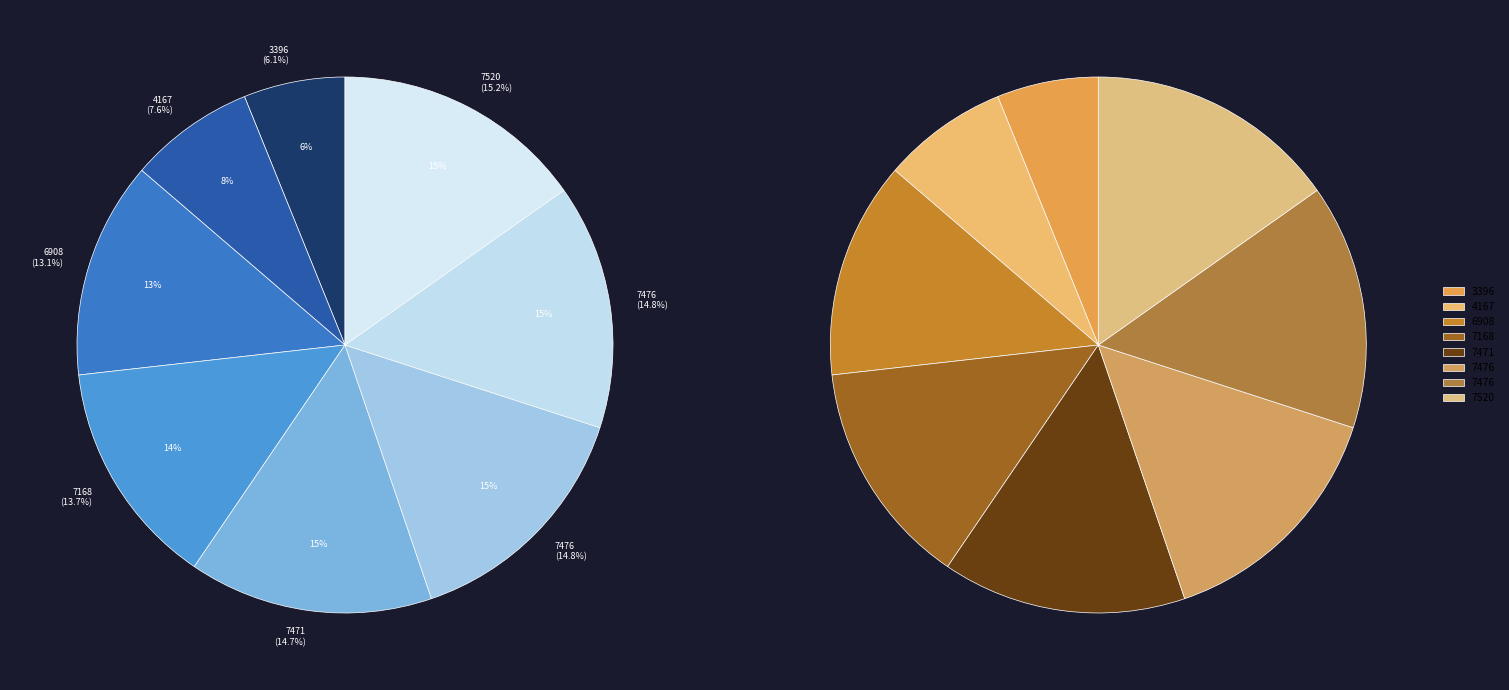

The 7471 slice represents 15% of the pie. True or false?

True